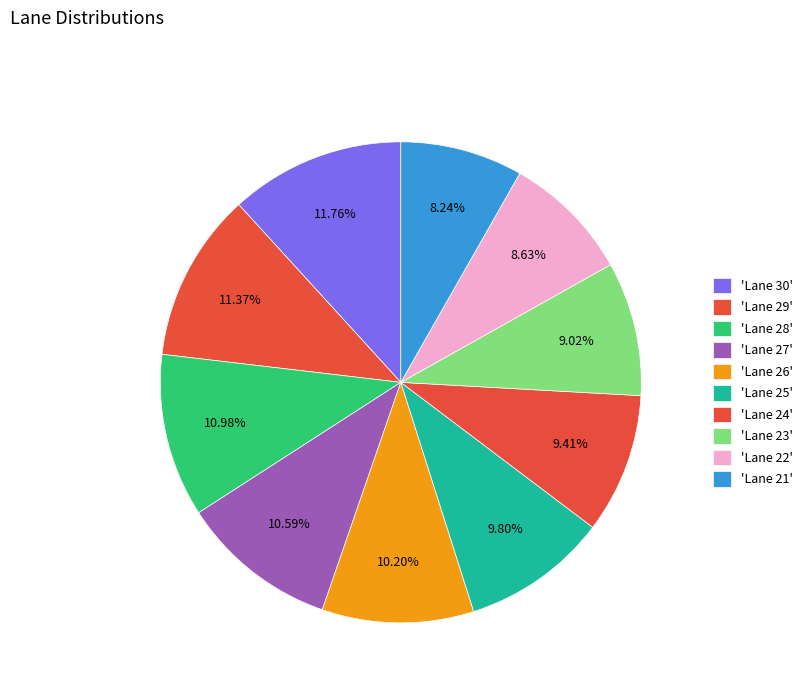

What is the largest slice in the pie chart?

Lane 30